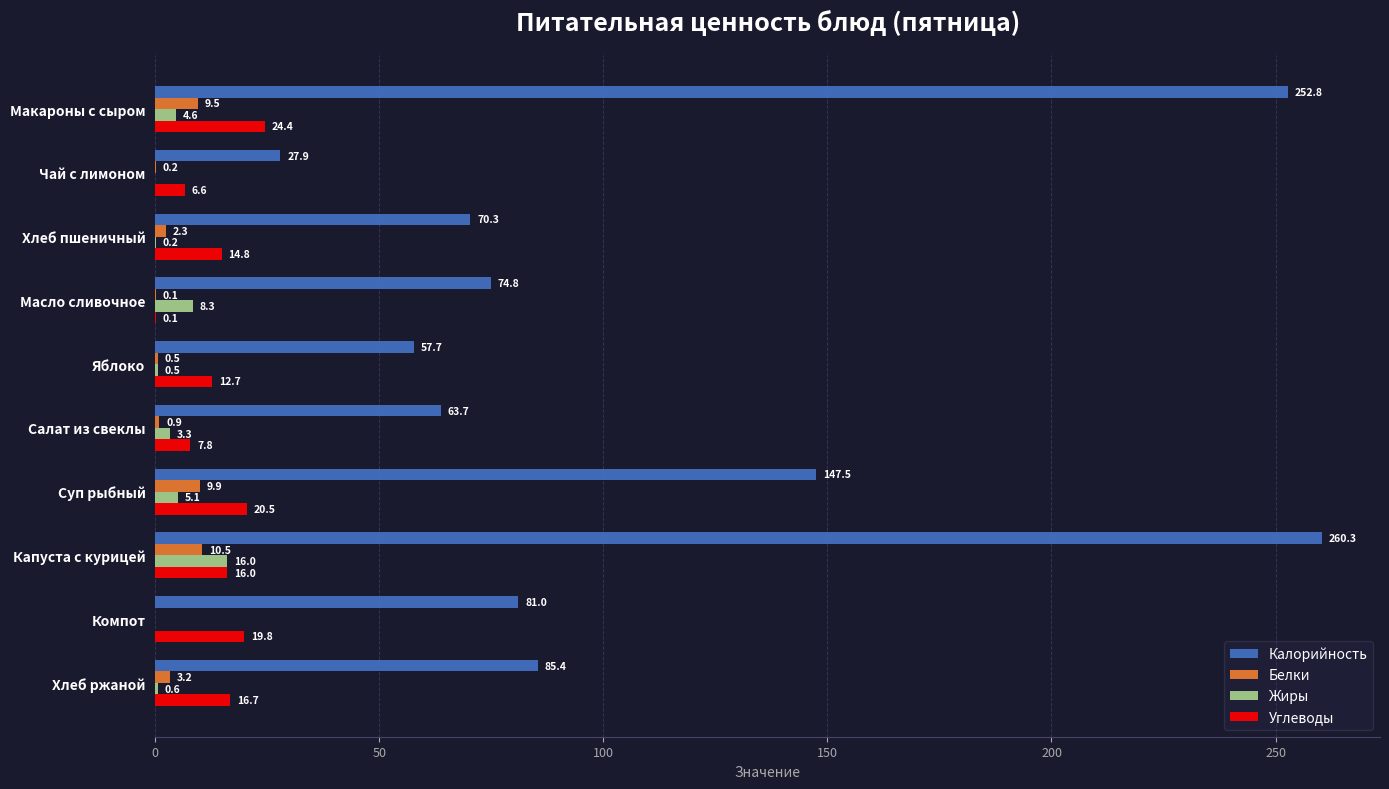

What is the sum of all Углеводы values?

139.4